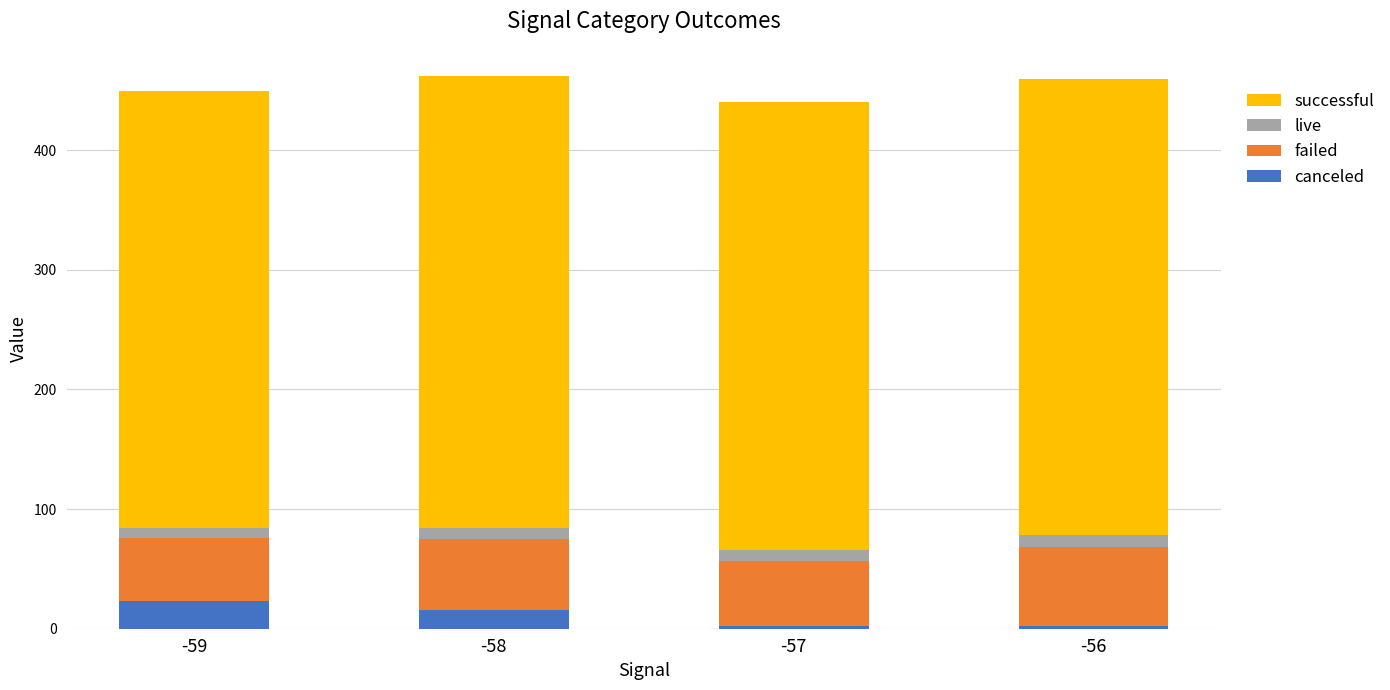

What is the highest value of the canceled series?

23.0